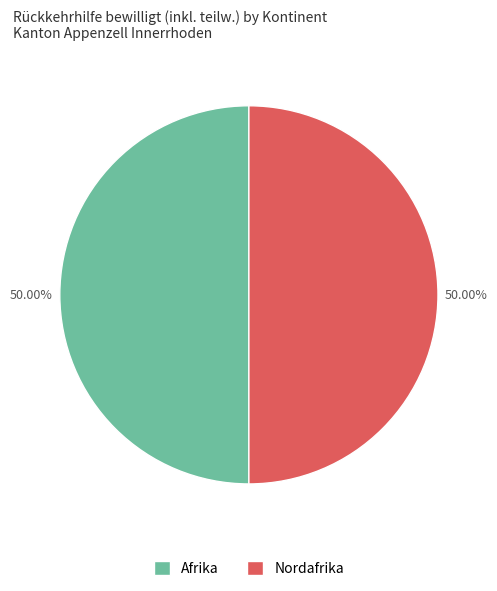

Combined, do Nordafrika and Afrika account for over 50%?

Yes